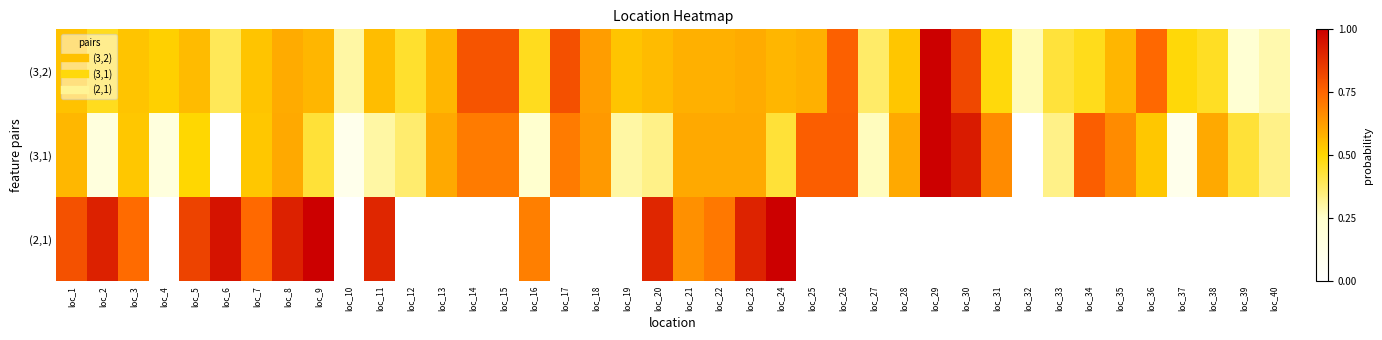

At how many categories does at least one series exceed 0?

40